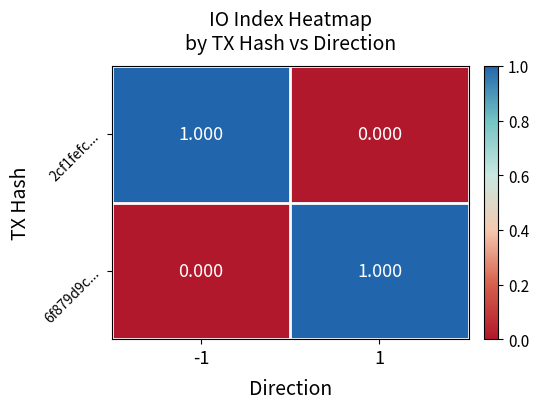

Count the number of data series in this chart.

2